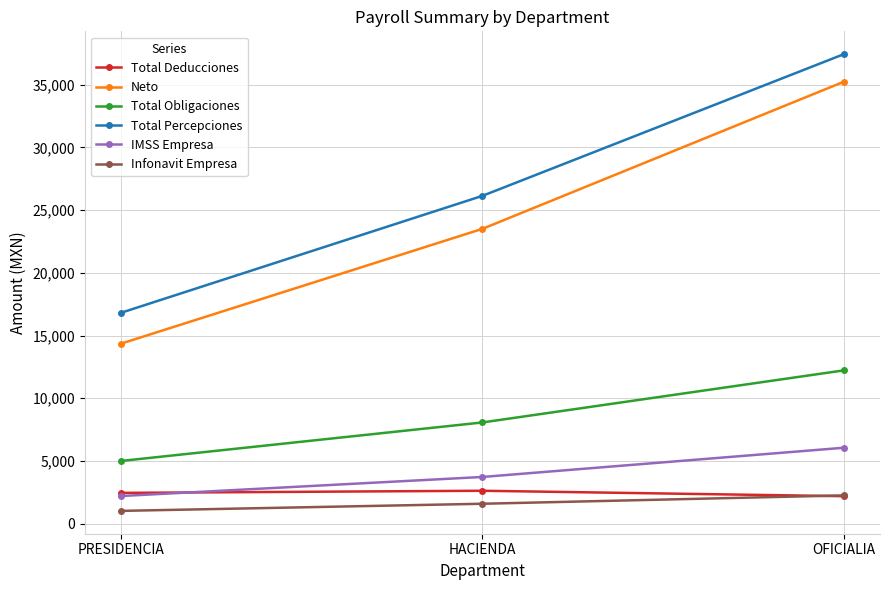

What value does the Total Deducciones series have at OFICIALIA?

2195.3